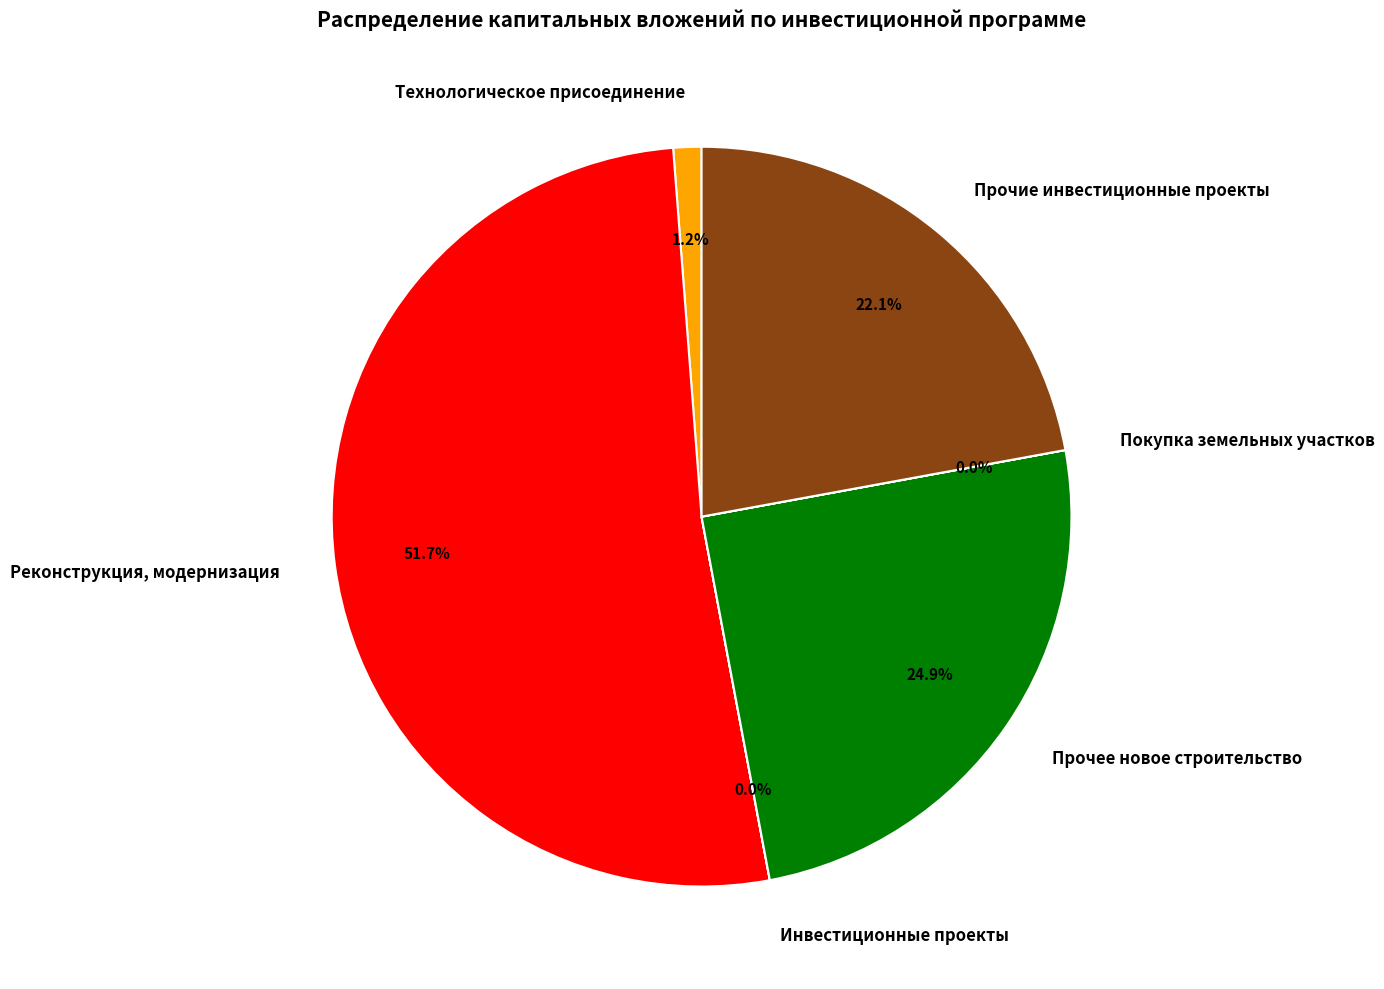

To the nearest percent, what is the difference between the largest and smallest slice percentages?

52%